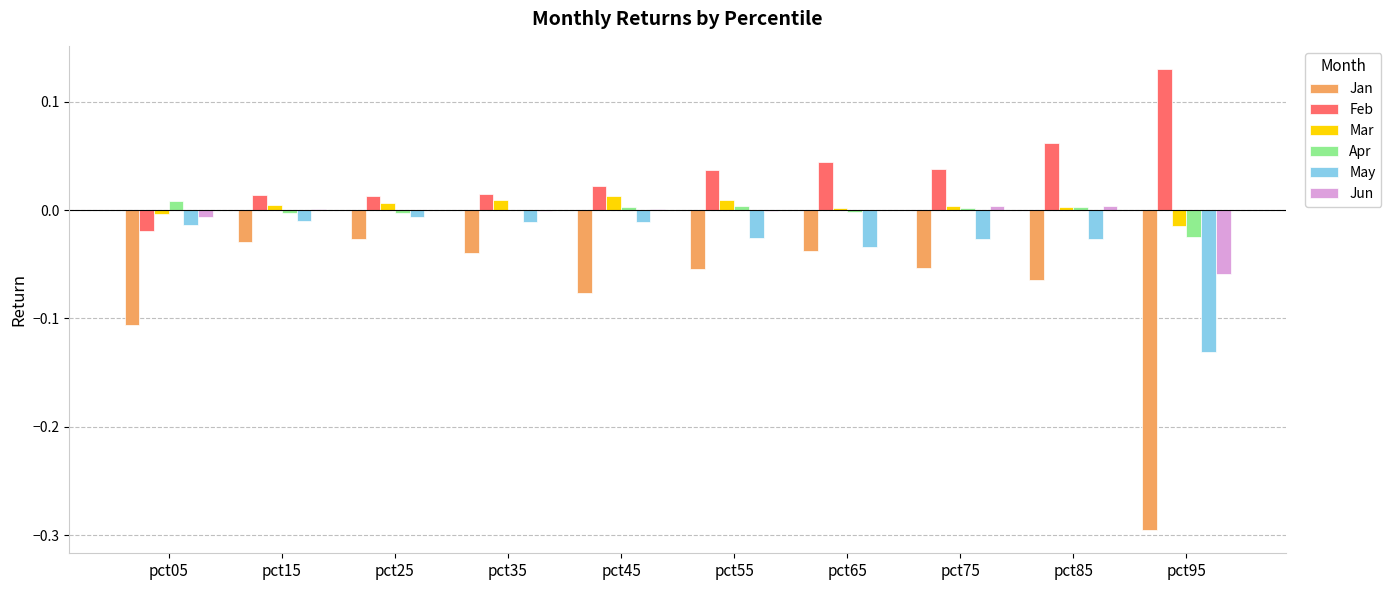

Which label corresponds to the largest value in the chart?

pct95